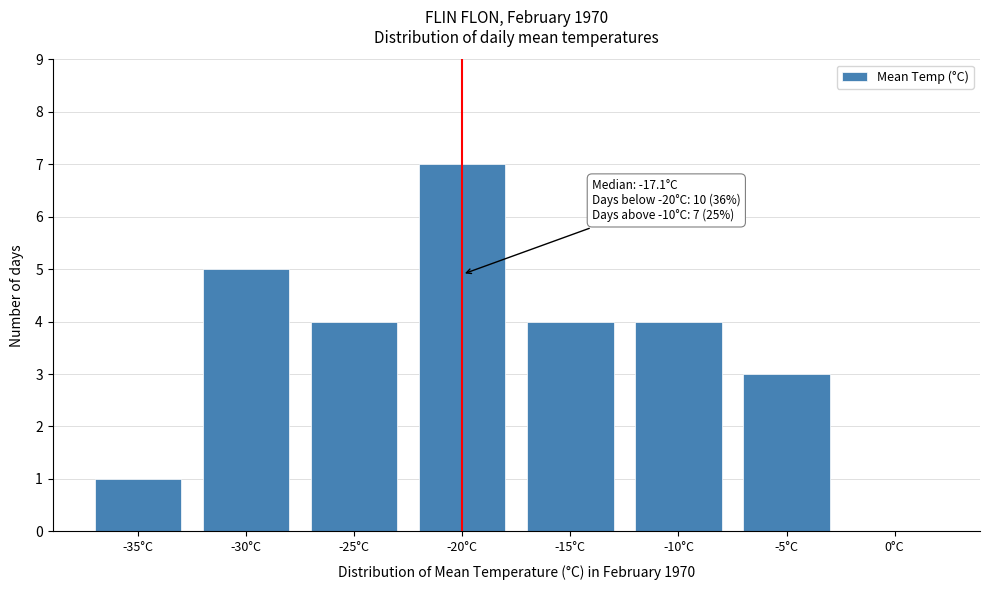

Reading left to right, transcribe all the data shown in this chart.

-35°C=1	-30°C=5	-25°C=4	-20°C=7	-15°C=4	-10°C=4	-5°C=3	0°C=0